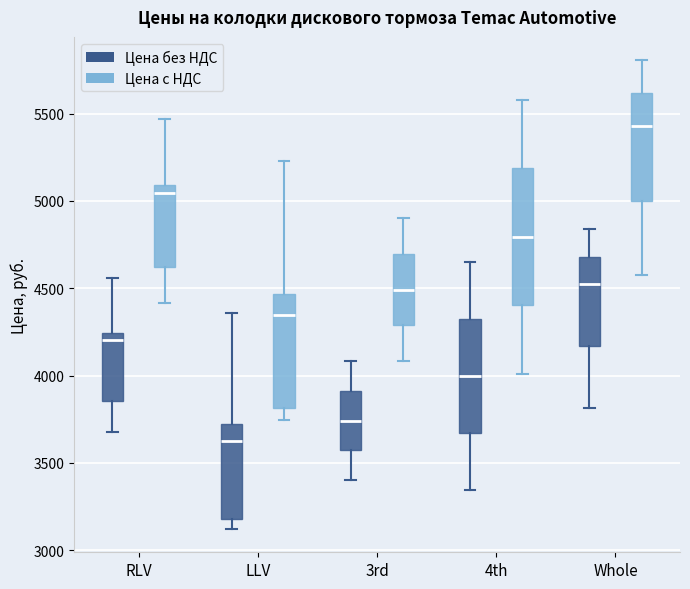

Reading left to right, read every box against the y-axis: the position of its median line, the range the box covers, and the ends of its whiskers. The values are not printed on the chart, so give them approximately, as read against the axis.

RLV (Цена без НДС): median 4200, box 3850 to 4250, whiskers 3700 to 4550
RLV (Цена c НДС): median 5050, box 4600 to 5100, whiskers 4400 to 5450
LLV (Цена без НДС): median 3600, box 3200 to 3750, whiskers 3100 to 4350
LLV (Цена c НДС): median 4350, box 3800 to 4450, whiskers 3750 to 5250
3rd (Цена без НДС): median 3750, box 3550 to 3900, whiskers 3400 to 4100
3rd (Цена c НДС): median 4500, box 4300 to 4700, whiskers 4100 to 4900
4th (Цена без НДС): median 4000, box 3650 to 4300, whiskers 3350 to 4650
4th (Цена c НДС): median 4800, box 4400 to 5200, whiskers 4000 to 5600
Whole (Цена без НДС): median 4550, box 4150 to 4700, whiskers 3800 to 4850
Whole (Цена c НДС): median 5450, box 5000 to 5600, whiskers 4550 to 5800